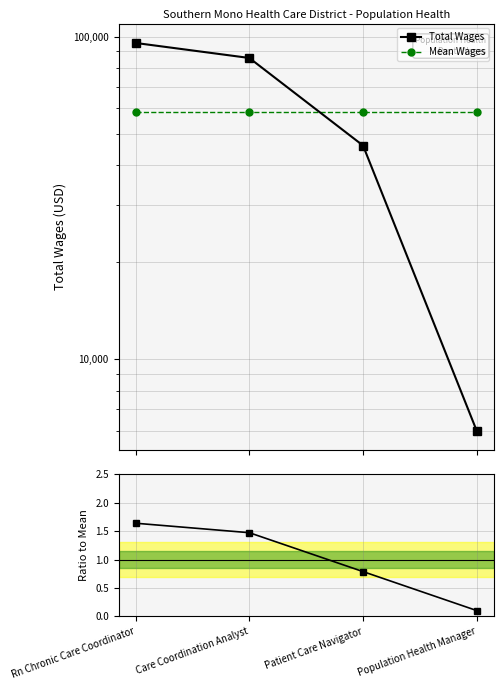

Which series has the largest total across all categories?

Total Wages